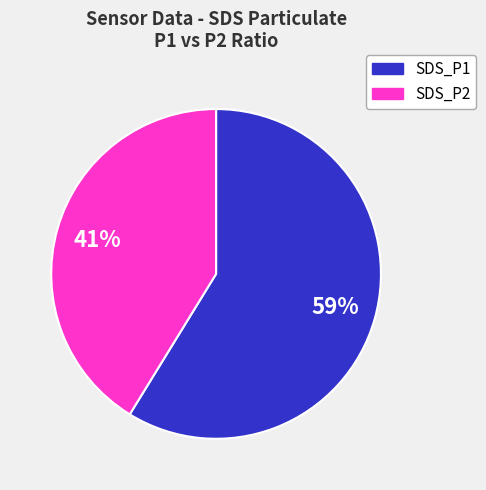

To the nearest percent, what percentage of the pie is SDS_P1?

59%